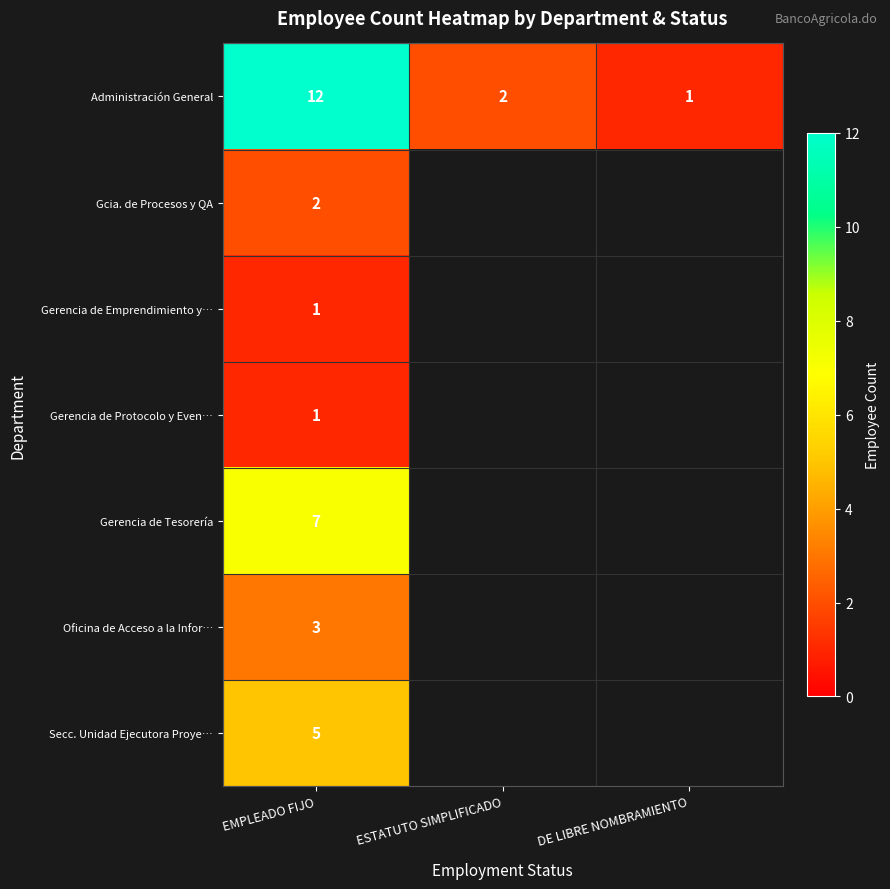

Between ESTATUTO SIMPLIFICADO and DE LIBRE NOMBRAMIENTO, which is larger?

ESTATUTO SIMPLIFICADO